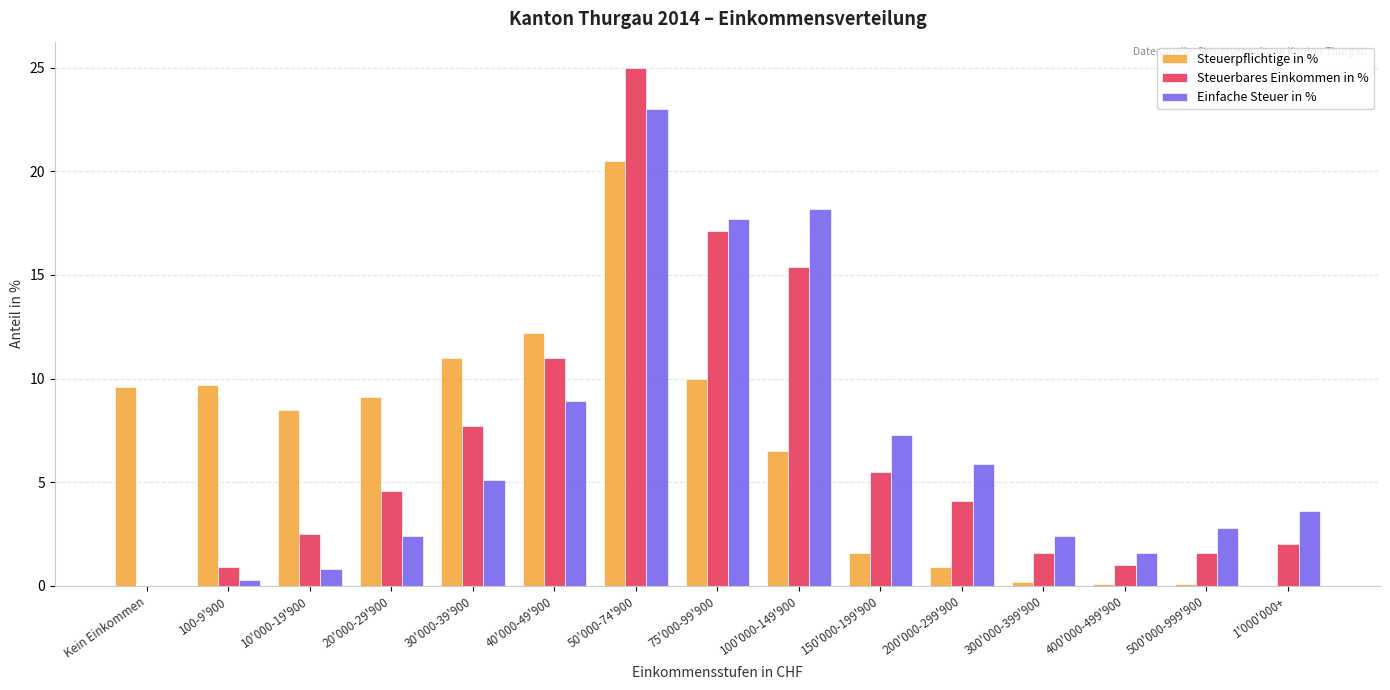

Where does the Steuerpflichtige in % series first go above 8?

Kein Einkommen